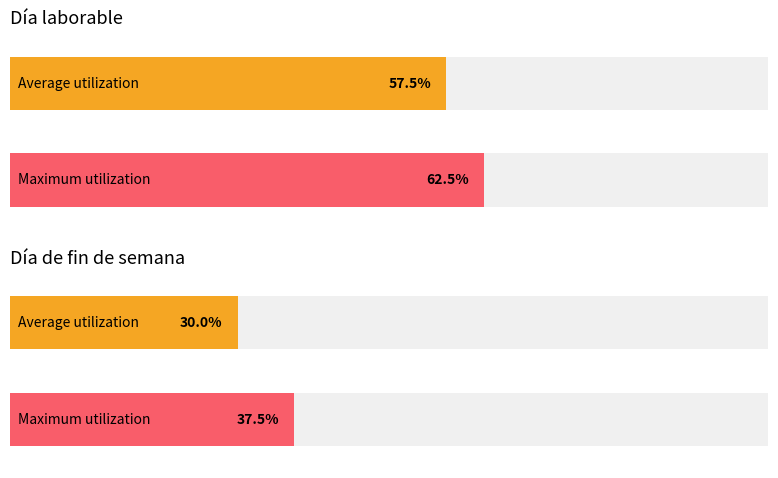

Are the bars horizontal?

Yes